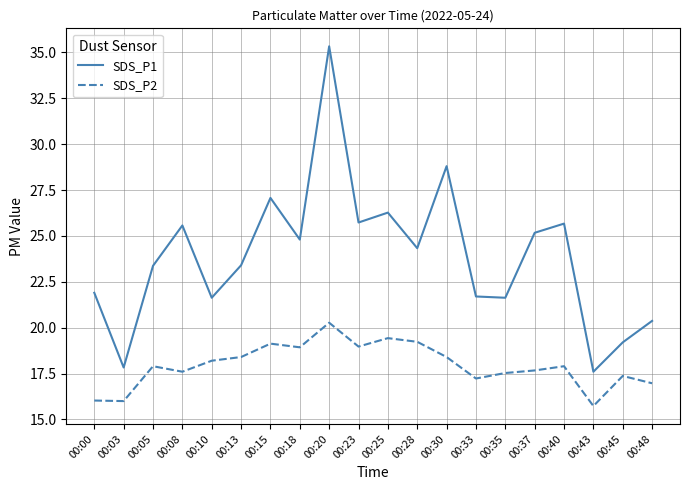

List the series in order of their peak value, lowest first.

SDS_P2, SDS_P1